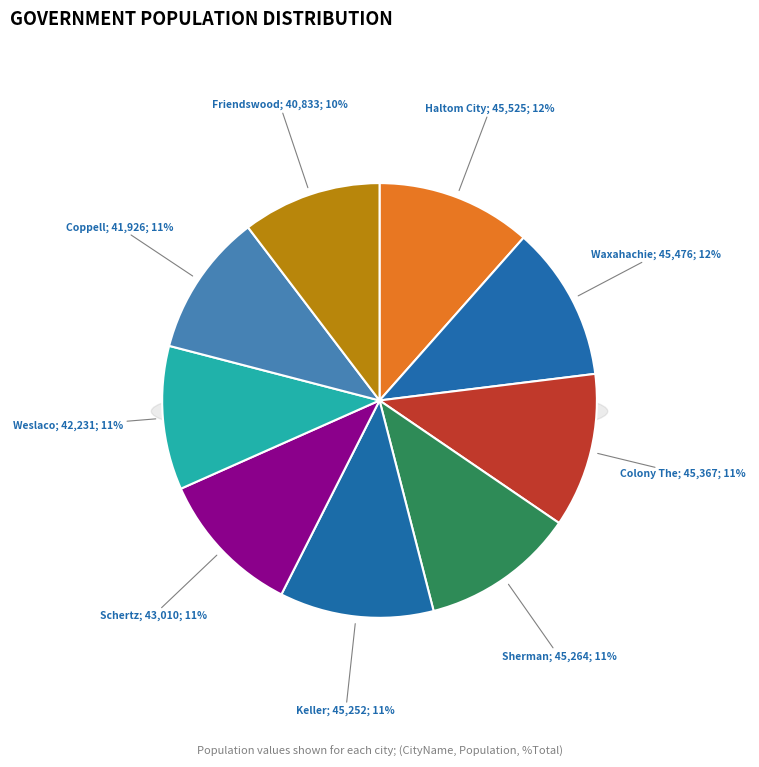

To the nearest percent, what percentage of the pie is Colony The?

11%